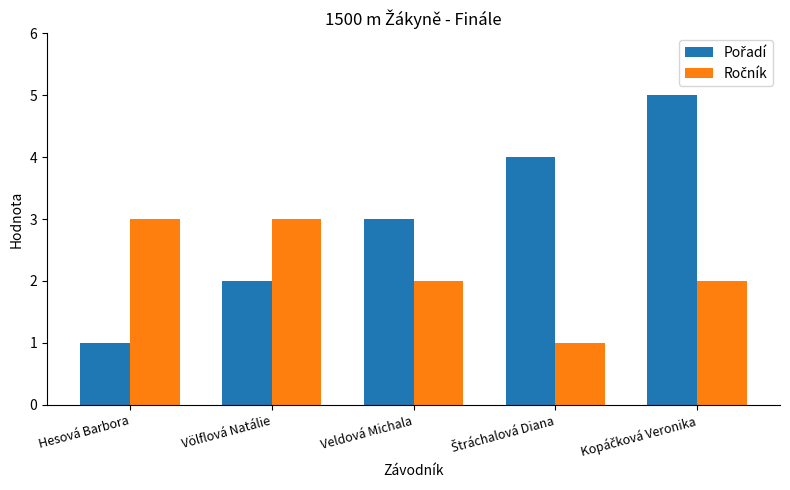

Count the Ročník values in the range 2 to 3.

4